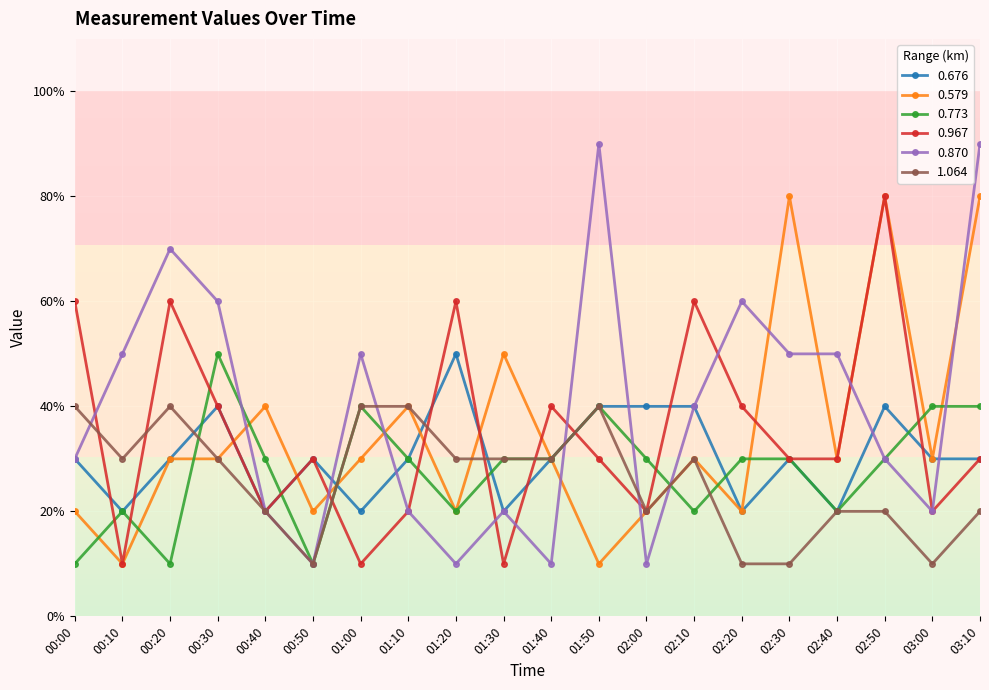

Is this an area chart (filled region under the line)?

No